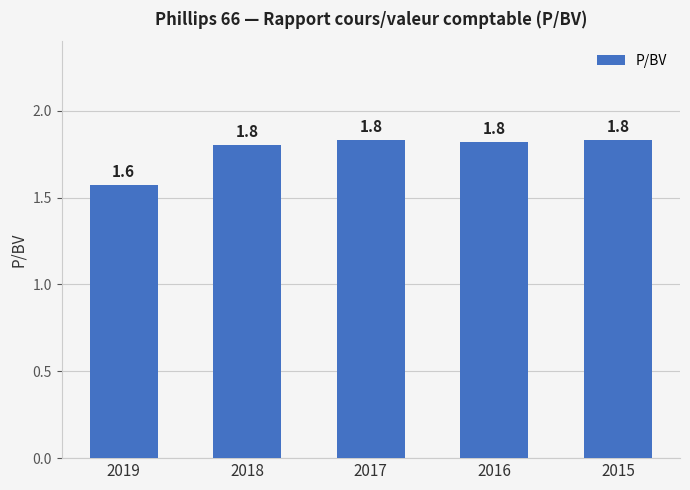

Reading left to right, list all the values displayed in this chart.

2019=1.6	2018=1.8	2017=1.8	2016=1.8	2015=1.8